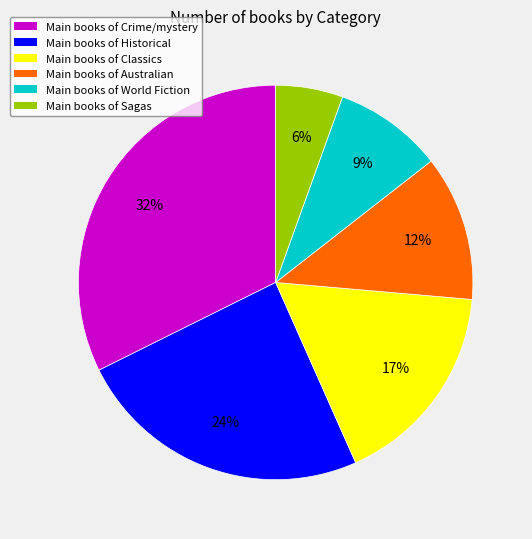

Count the number of slices in the pie.

6